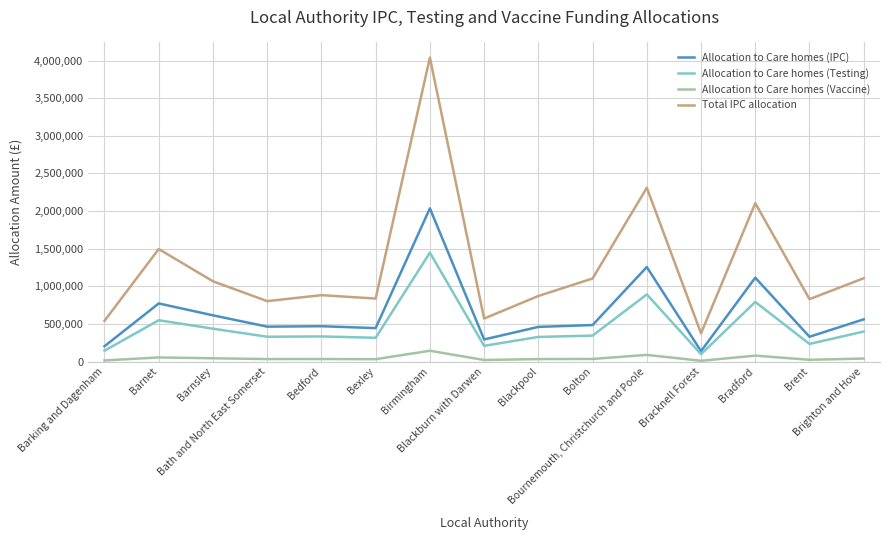

What is the average value of the Allocation to Care homes (IPC) series?

642511